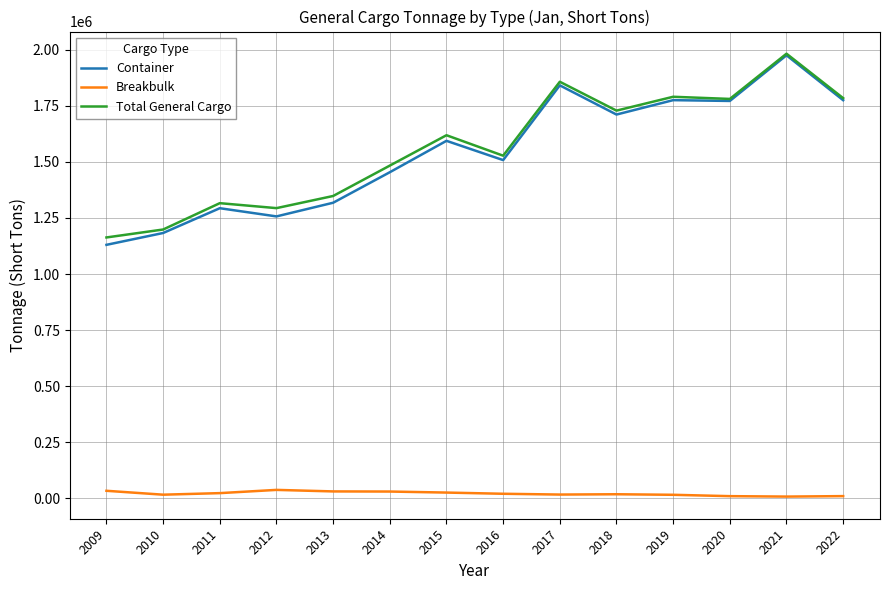

Which series has the widest spread of values?

Container